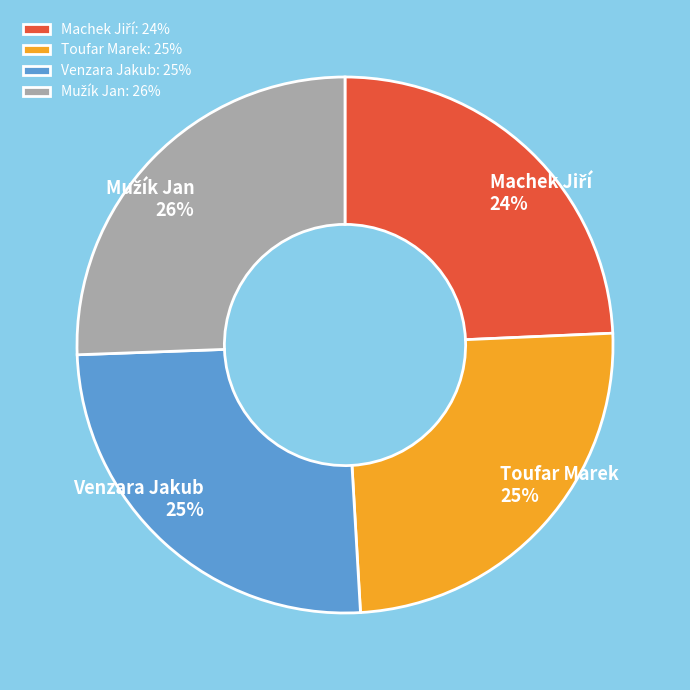

Is Venzara Jakub the majority of the pie?

No